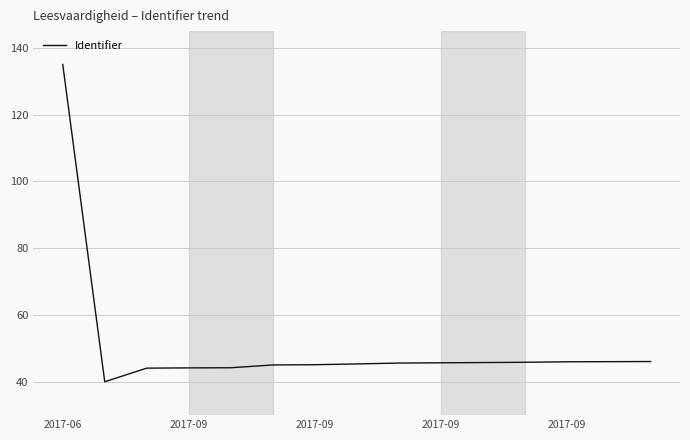

What is the maximum value shown in the chart?

135.0